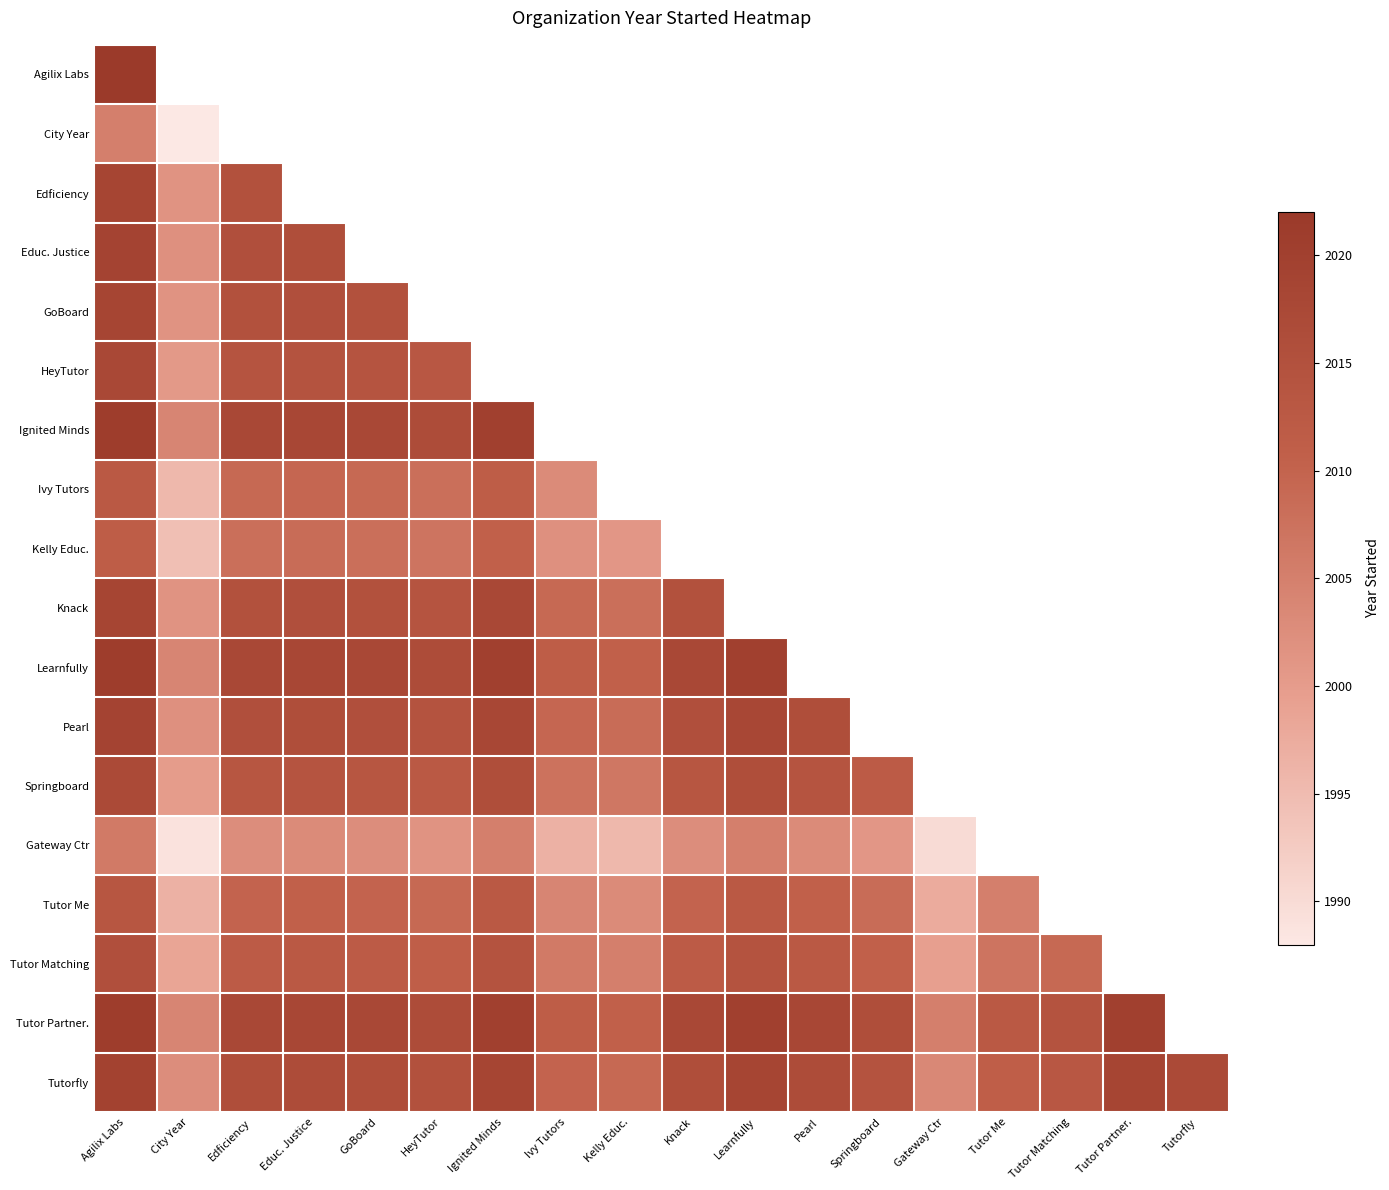

How many values in HeyTutor are above zero?

6